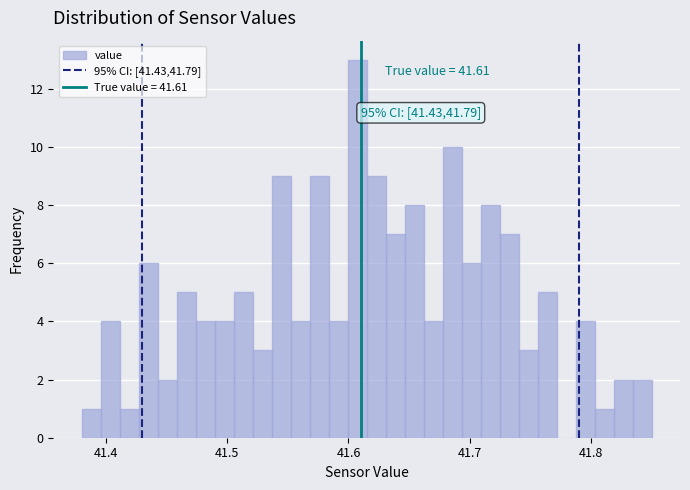

Read against the x-axis, roughly where is the centre of the tallest bar?

41.61